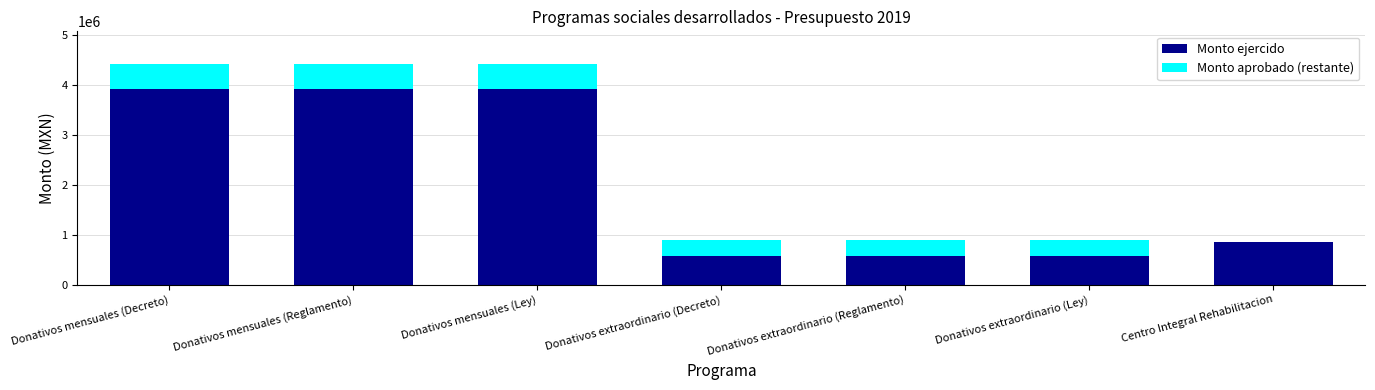

What is the total value across all series at Donativos mensuales (Reglamento)?

4412317